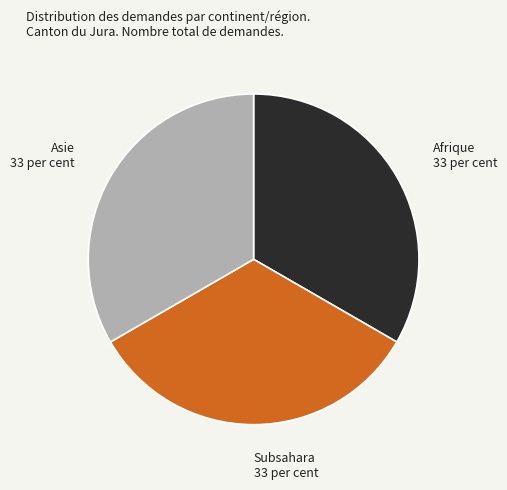

The Asie slice represents 33% of the pie. True or false?

True